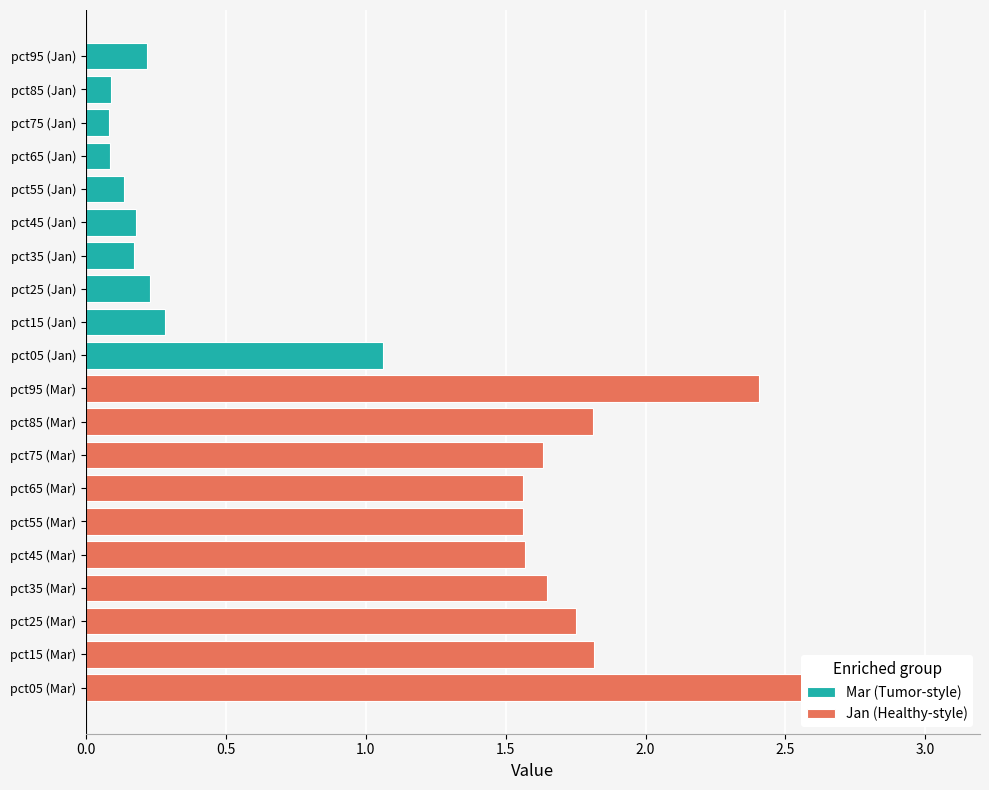

What is the value of the Jan (Healthy-style) bar at the 4th from the left?

1.6